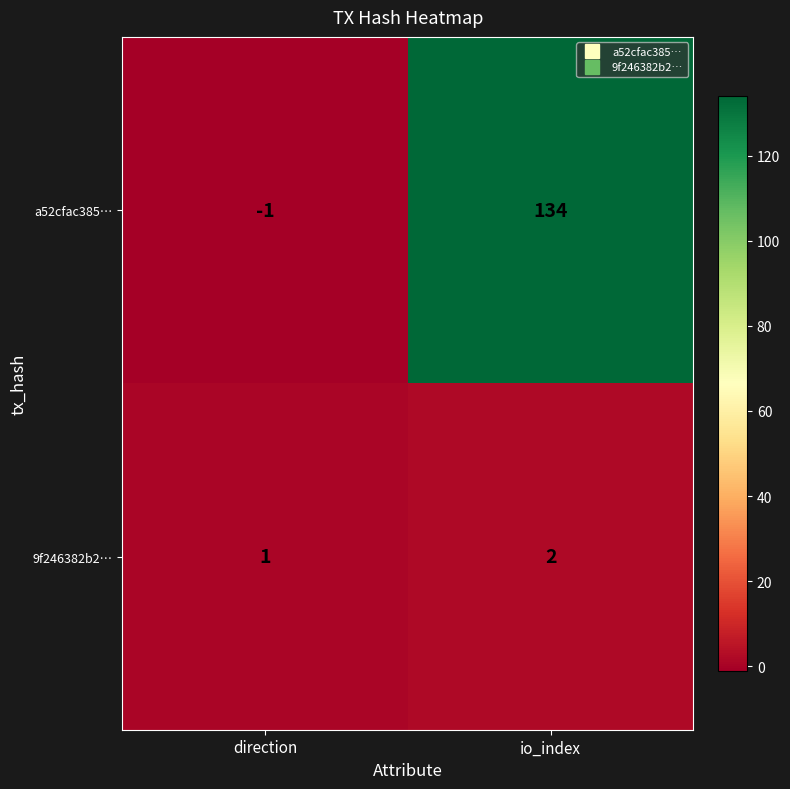

How many values in a52cfac385… are below zero?

1